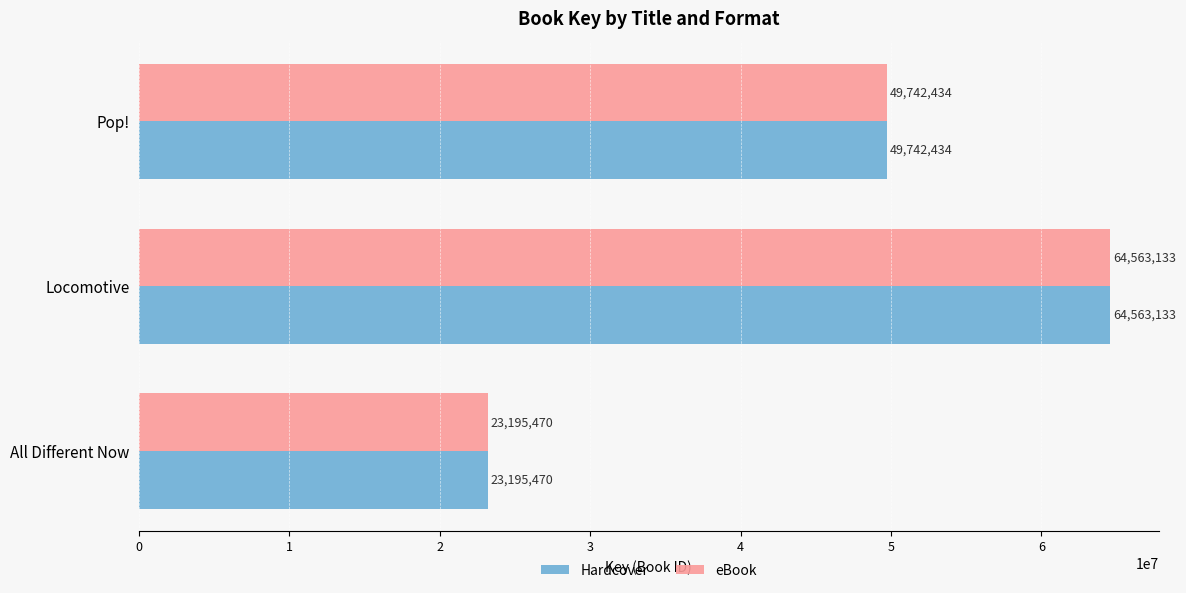

Read the eBook value at Locomotive.

64563133